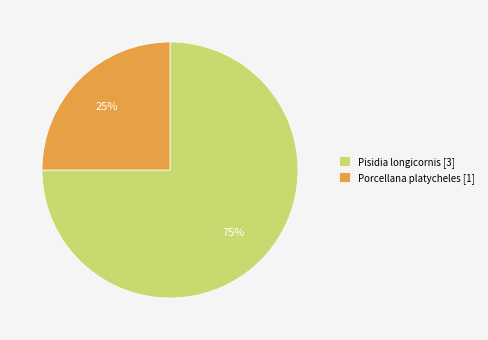

Does any single category account for the majority?

Yes